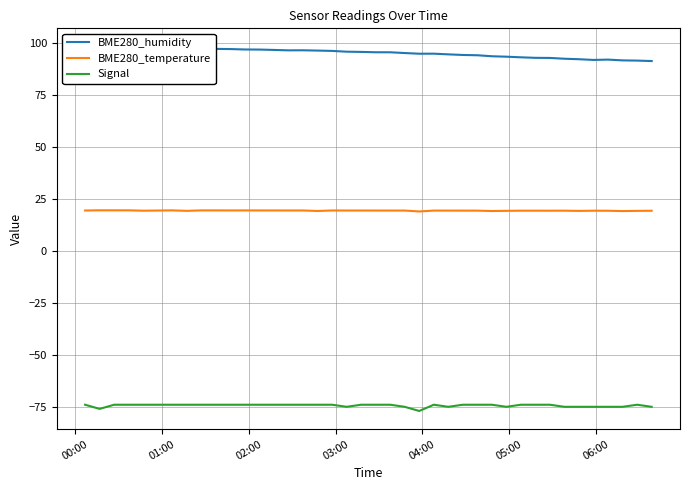

True or false: Signal and BME280_humidity cross at least once.

False